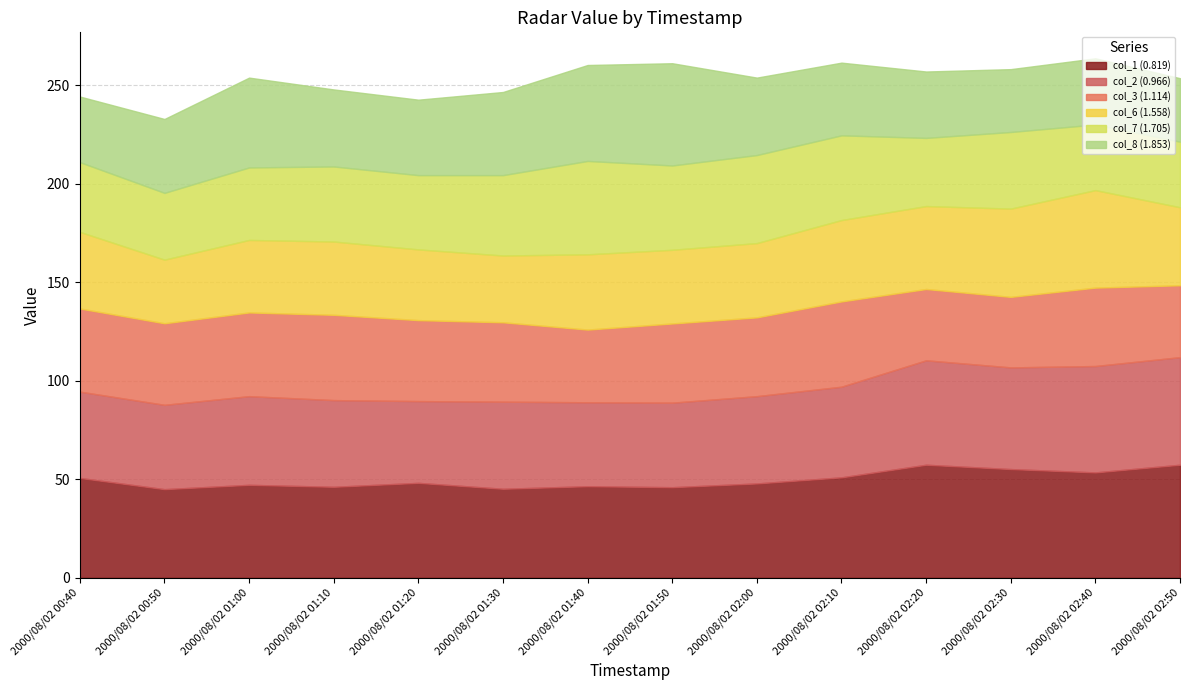

Reading left to right, what are all the values shown in this chart?

col_1 (0.819): 50.7	45.0	47.2	46.2	48.2	45.2	46.5	46.0	47.9	51.0	57.4	55.2	53.5	57.4
col_2 (0.966): 43.8	42.8	45.0	44.0	41.5	44.2	42.6	42.9	44.3	46.0	53.0	51.6	54.0	54.6
col_3 (1.114): 42.2	41.4	42.5	43.3	41.1	40.3	36.9	40.2	40.0	43.3	36.2	35.8	39.8	36.5
col_6 (1.558): 38.9	32.3	36.8	37.2	35.9	33.9	38.2	37.4	37.7	41.3	42.1	44.8	49.5	39.6
col_7 (1.705): 35.4	33.9	36.8	38.1	37.7	40.8	47.4	42.8	44.7	43.0	34.6	38.9	33.3	33.3
col_8 (1.853): 33.3	37.5	45.6	39.1	38.3	42.2	48.7	51.9	39.3	36.9	33.7	31.9	33.6	32.2